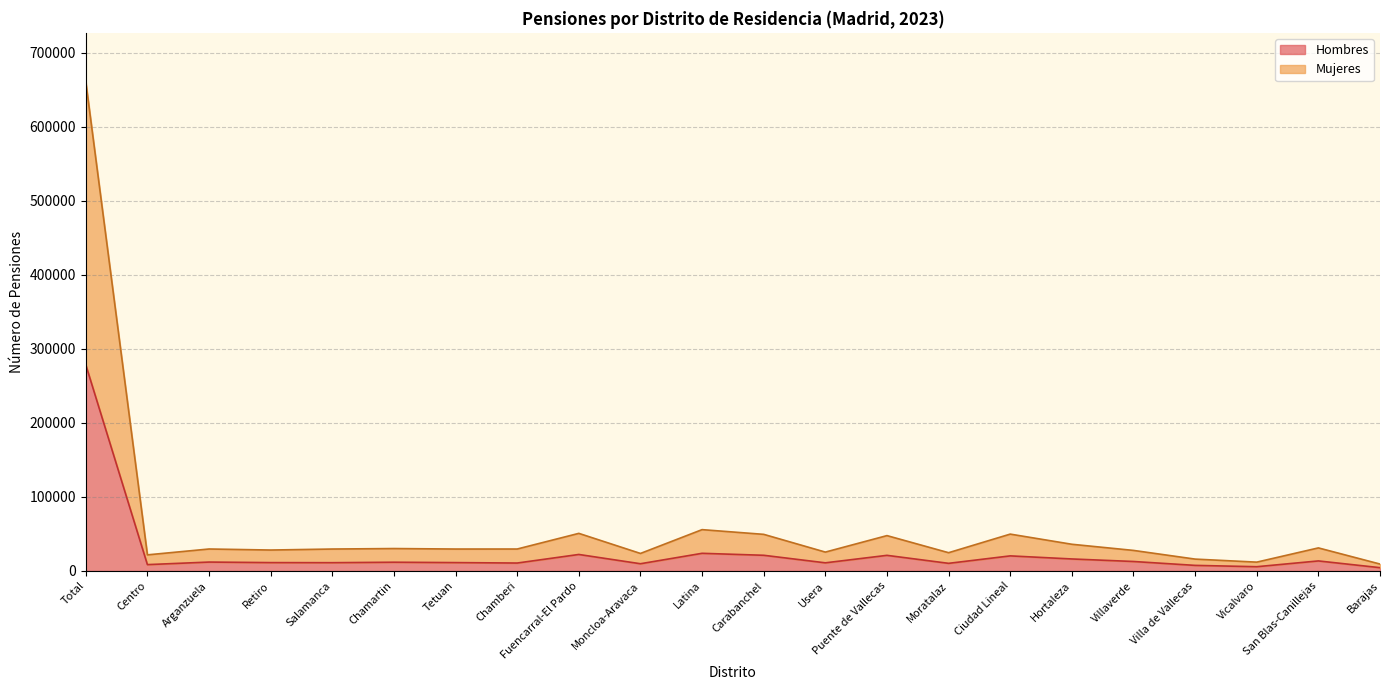

What is the value of the Mujeres point at the 22nd from the left?

9390